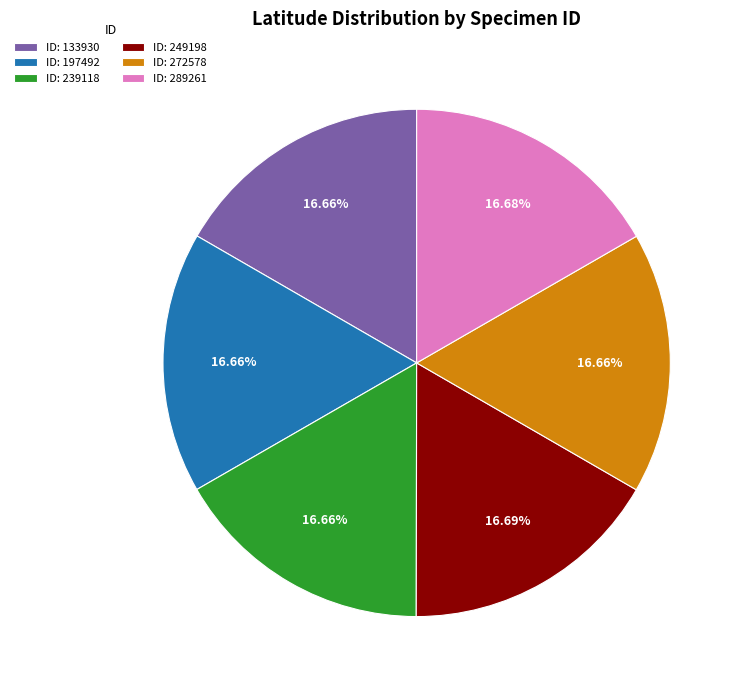

Is the sum of ID: 133930 and ID: 197492 greater than half?

No